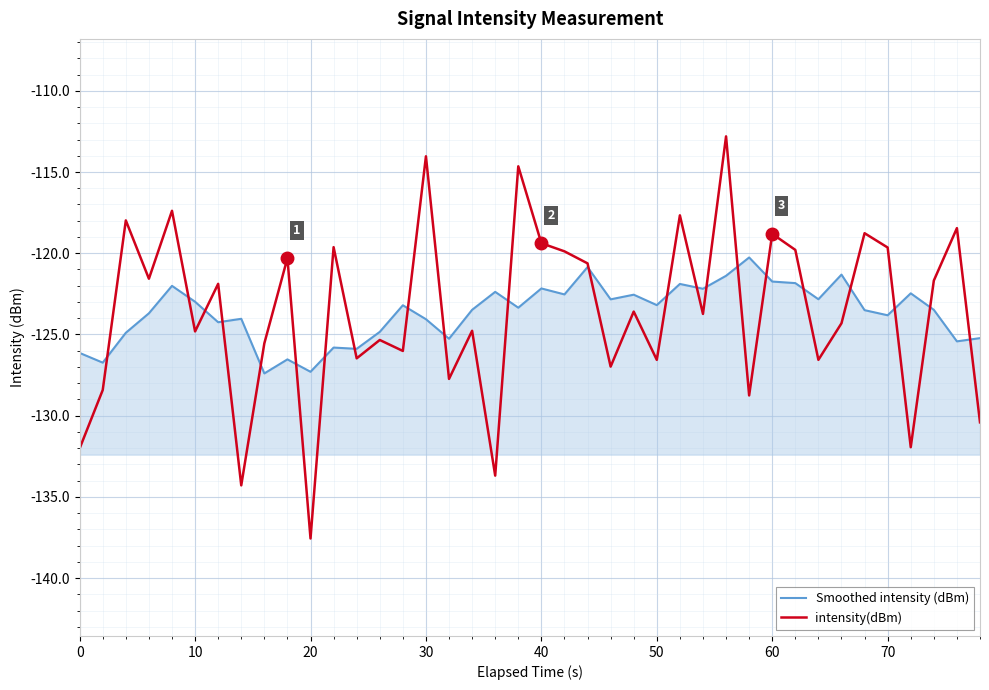

What is the minimum value shown in the chart?

-137.6